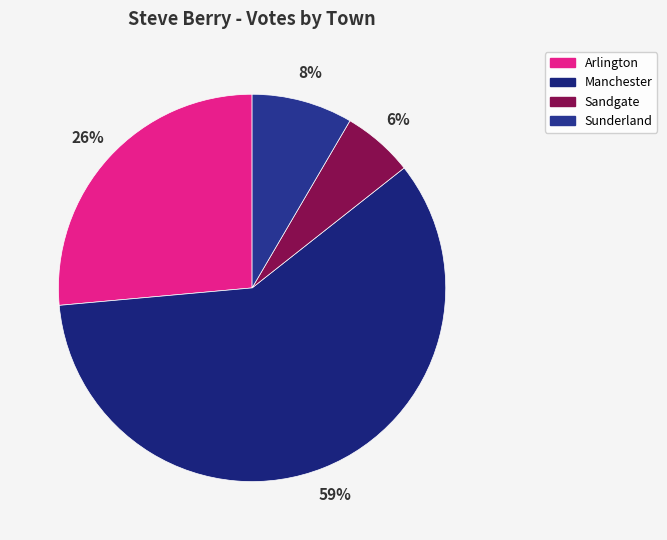

To the nearest percent, what portion does Manchester represent?

59%